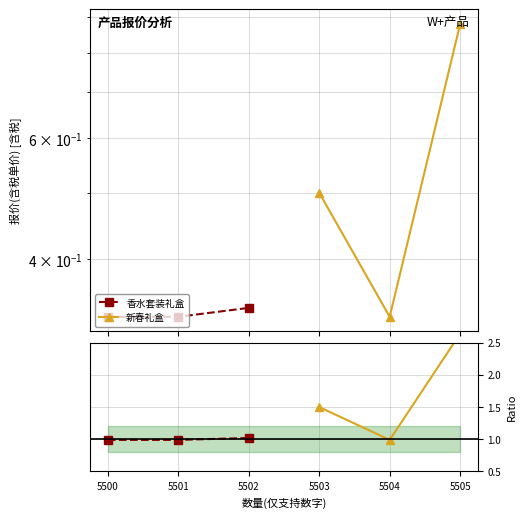

Reading left to right, list all the values displayed in this chart.

香水套装礼盒: 1.0	1.0	1.0
新春礼盒: 1.5	1.0	2.6